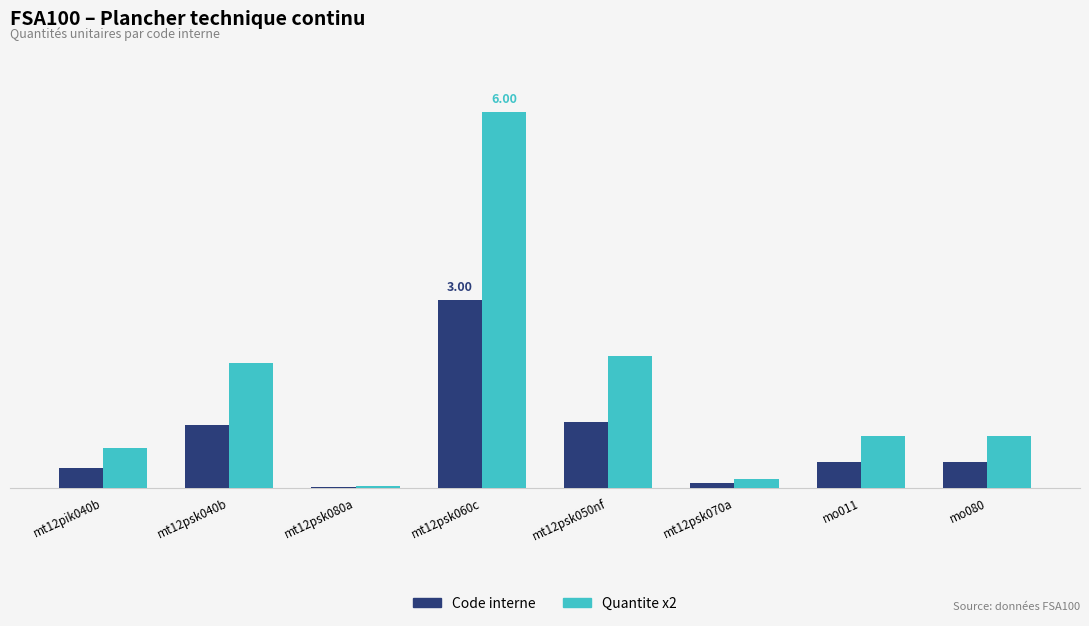

Which series has the largest range (max minus min)?

Quantite x2